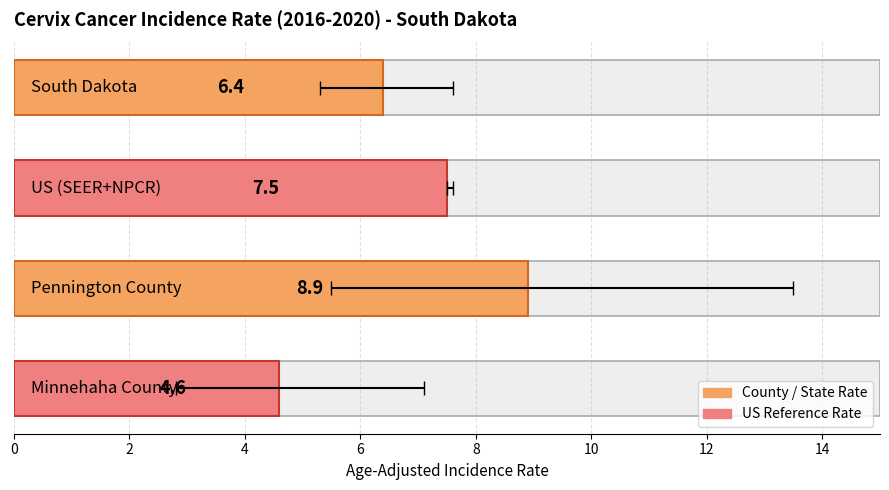

Are the bars horizontal?

Yes